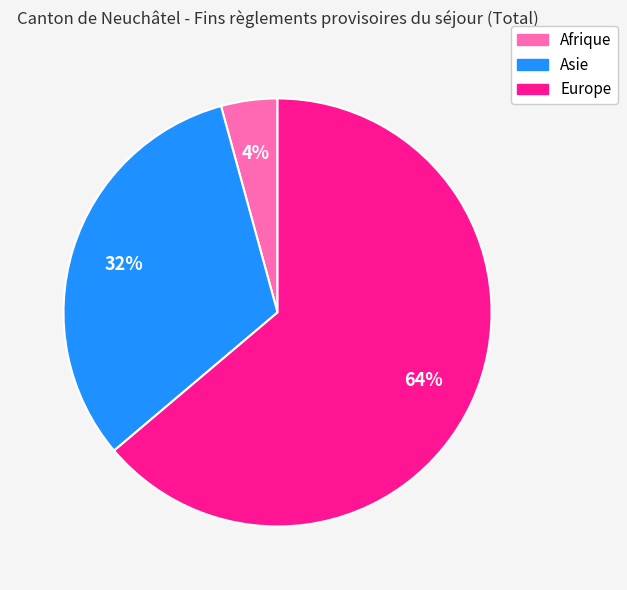

Is the sum of Asie and Afrique greater than half?

No